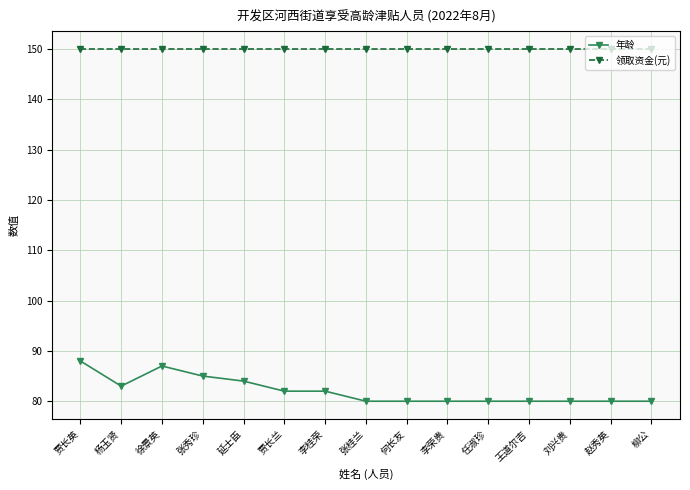

Reading right to left, extract all data points from this chart.

年龄: 柳公=80	赵秀英=80	刘兴贵=80	王道尔吉=80	任淑珍=80	李荣贵=80	何长友=80	张桂兰=80	李桂荣=82	贾长兰=82	延士臣=84	张秀珍=85	徐景英=87	杨玉贤=83	贾长英=88
领取资金(元): 柳公=150	赵秀英=150	刘兴贵=150	王道尔吉=150	任淑珍=150	李荣贵=150	何长友=150	张桂兰=150	李桂荣=150	贾长兰=150	延士臣=150	张秀珍=150	徐景英=150	杨玉贤=150	贾长英=150